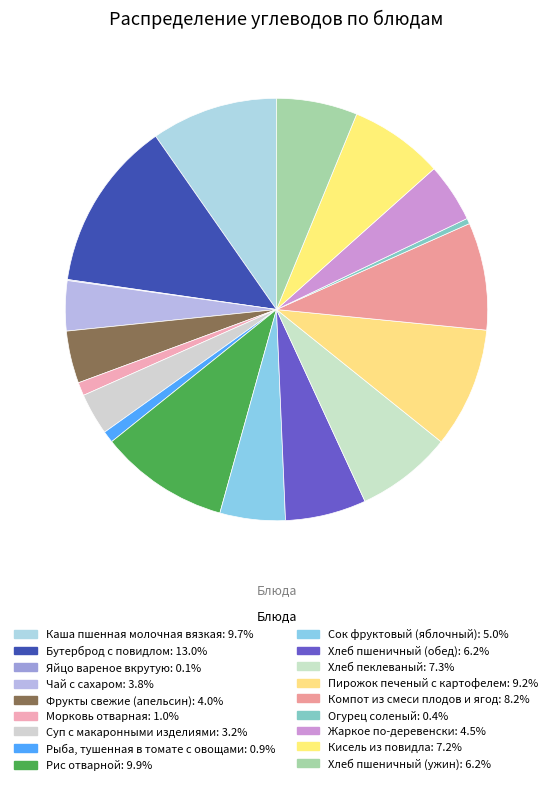

To the nearest percent, what is the combined percentage of Пирожок печеный с картофелем and Каша пшенная молочная вязкая?

19%